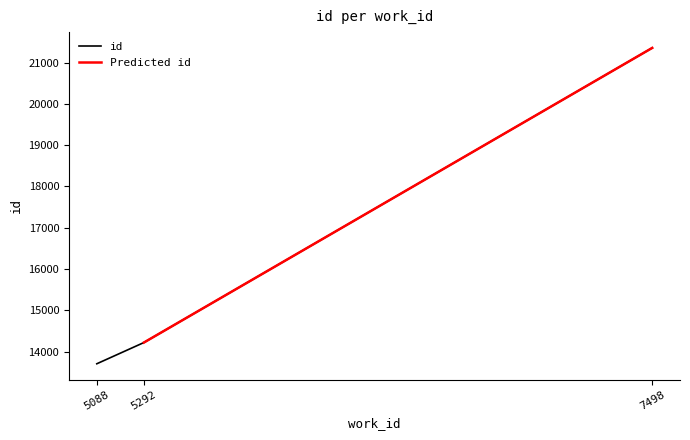

What is the change in value from 5088 to 7498?

+7649